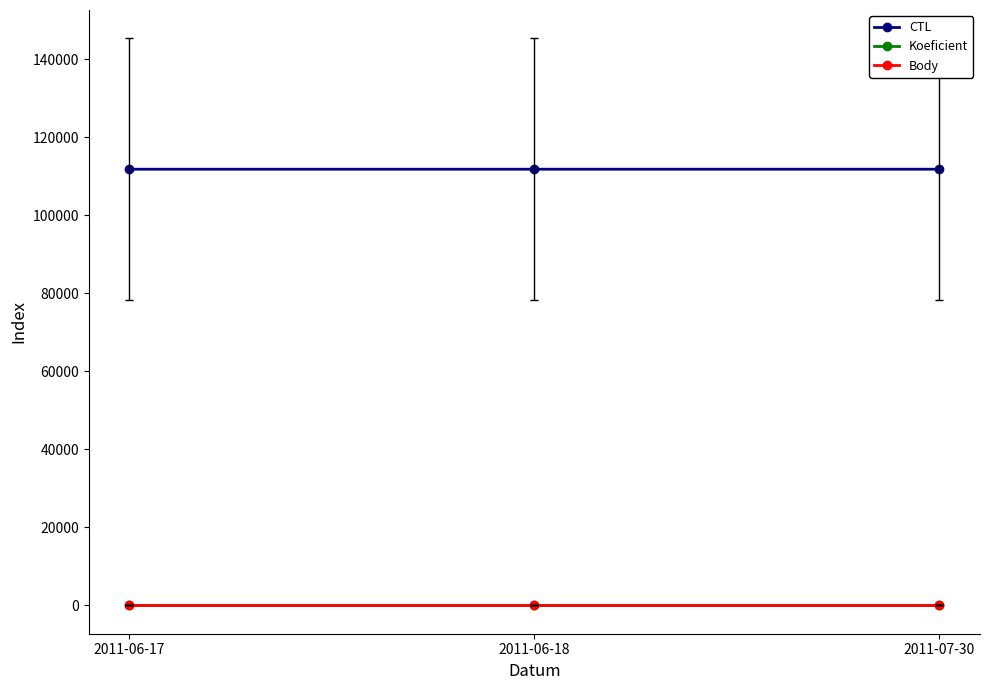

Is this an area chart (filled region under the line)?

No